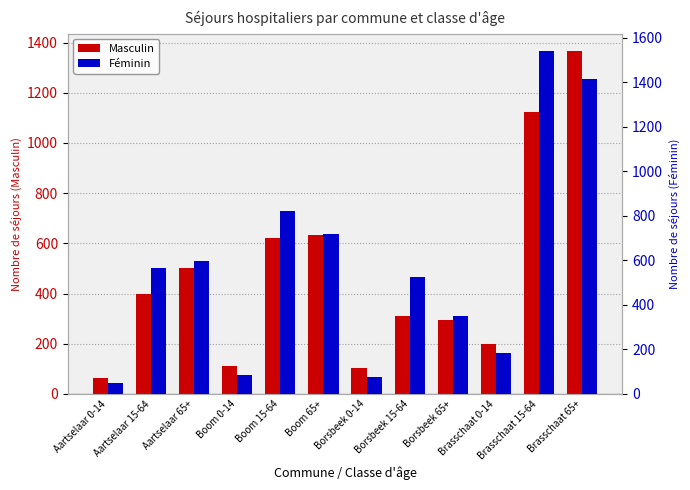

Which series changed the most between Borsbeek 0-14 and Brasschaat 65+?

Féminin